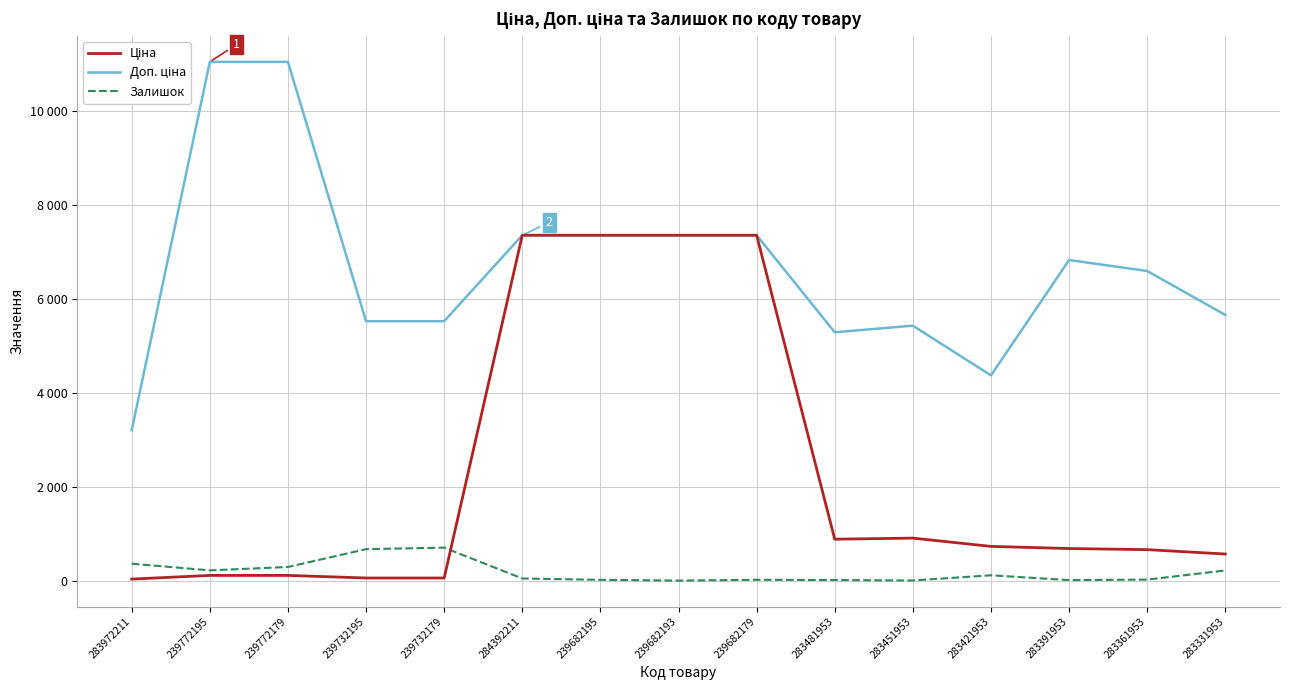

Is this an area chart (filled region under the line)?

No